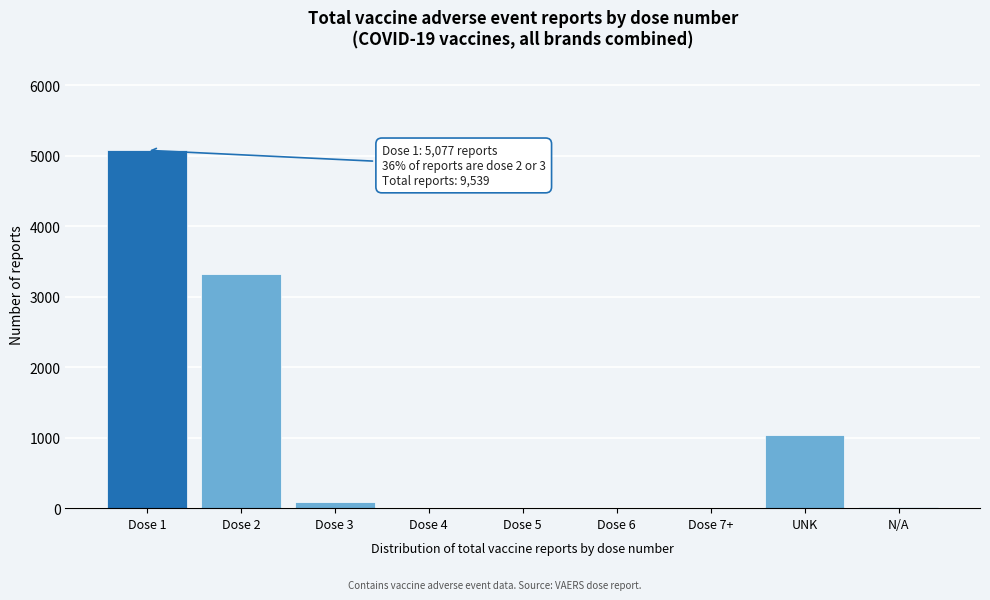

At which label is the value closest to 2538?

Dose 2